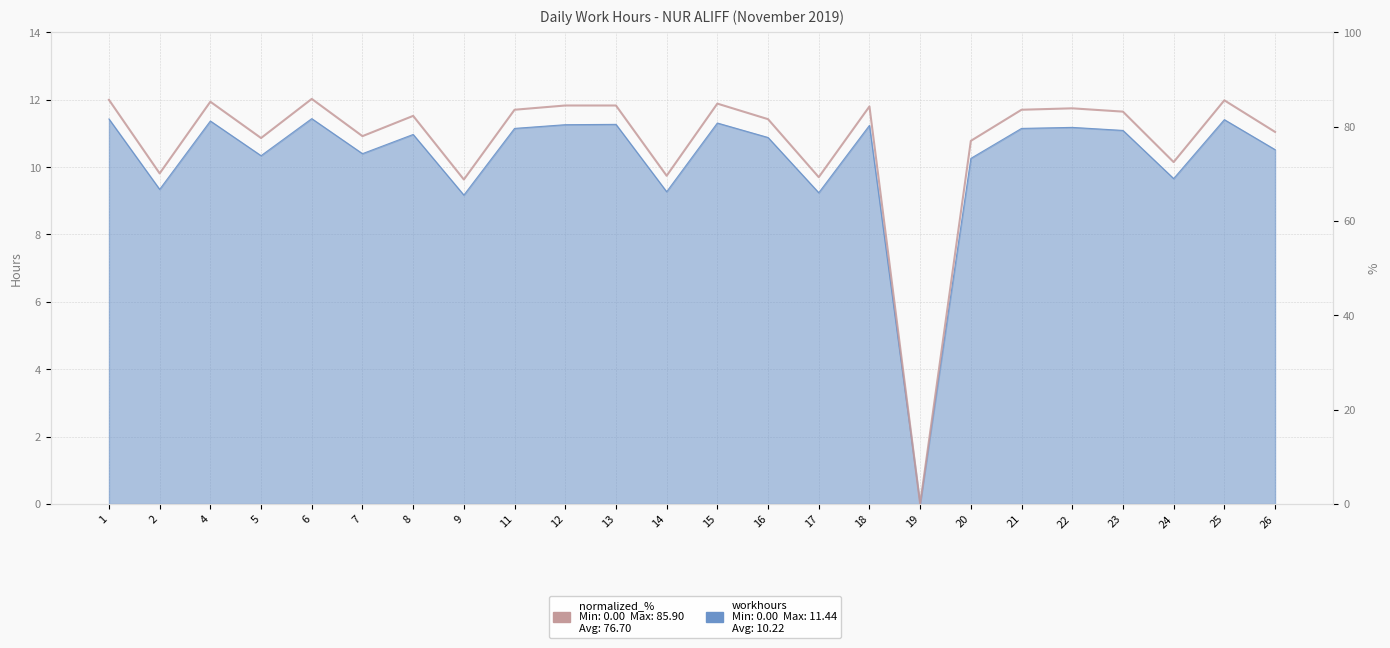

True or false: the data shows 69.6 at 14.

True